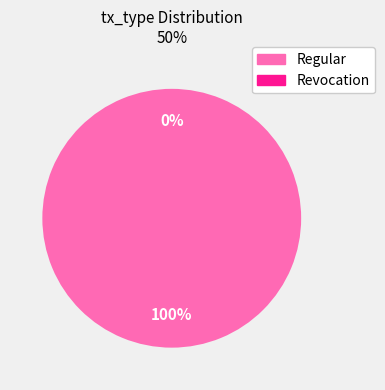

Which slice is the smallest?

Revocation